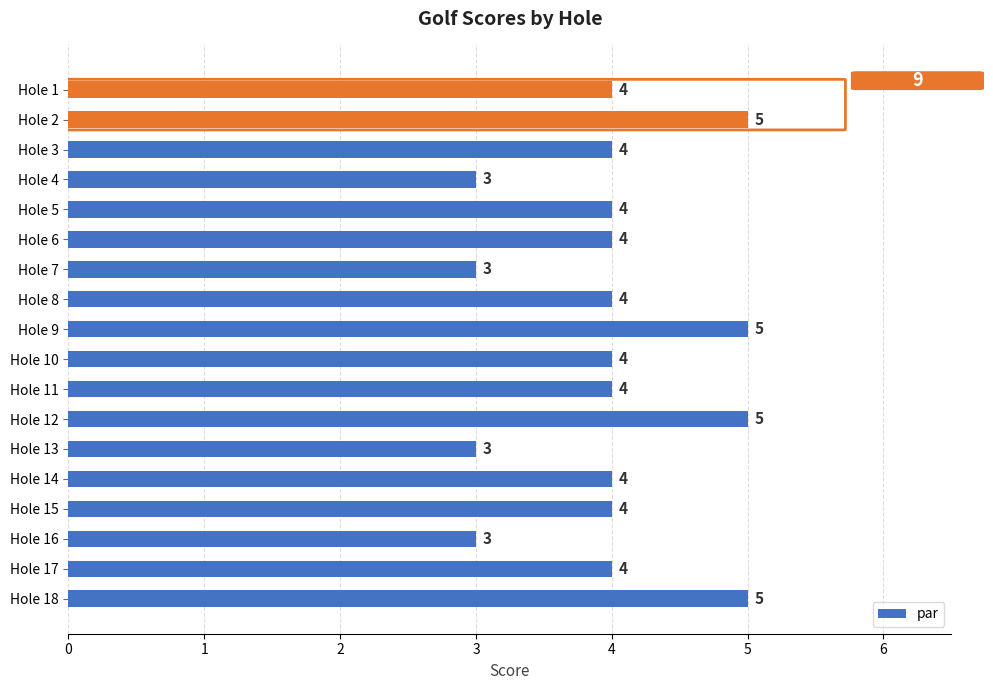

Is it true that the value at Hole 11 is 2?

False